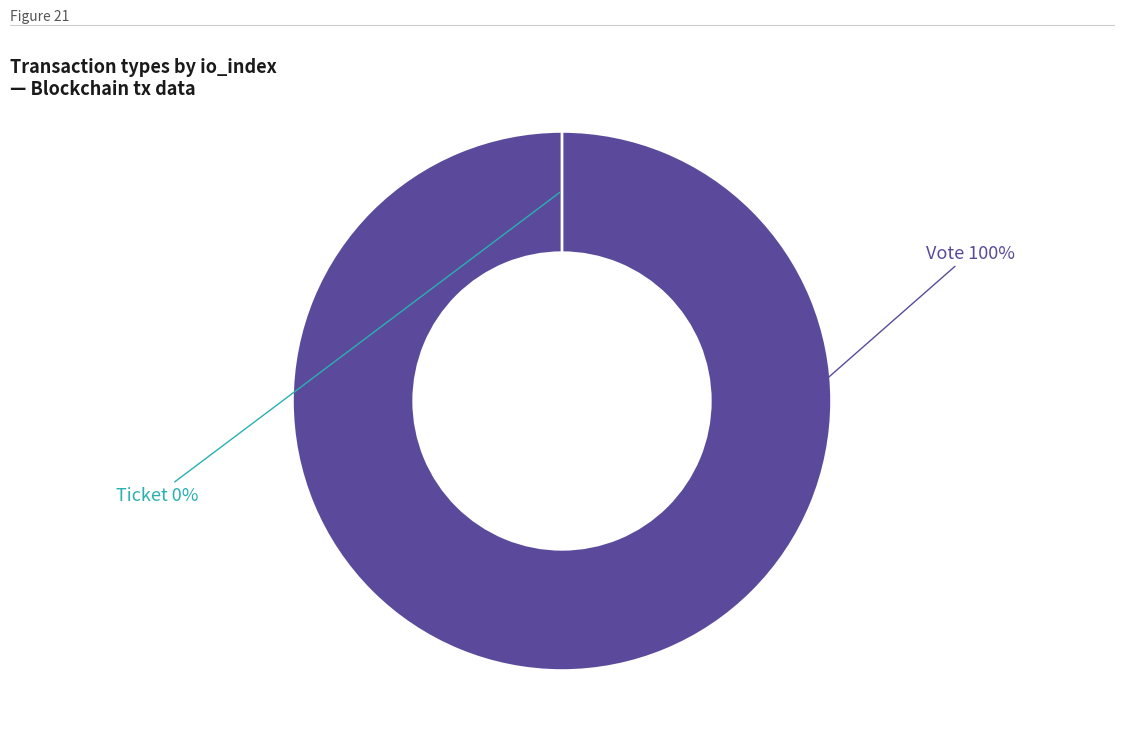

Count the number of slices in the pie.

2